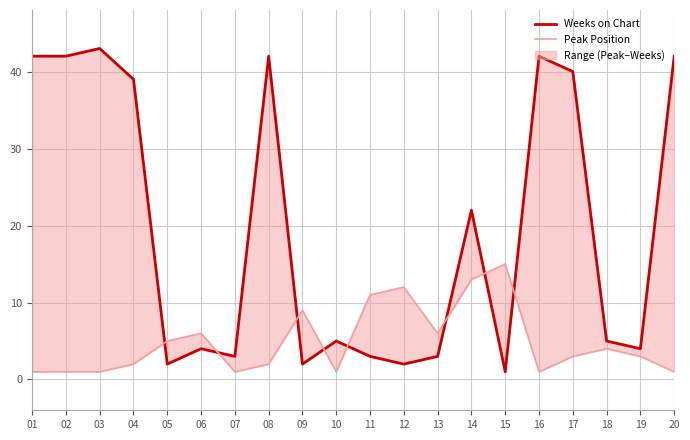

What is the difference between the maximum and minimum values in the Peak Position series?

14